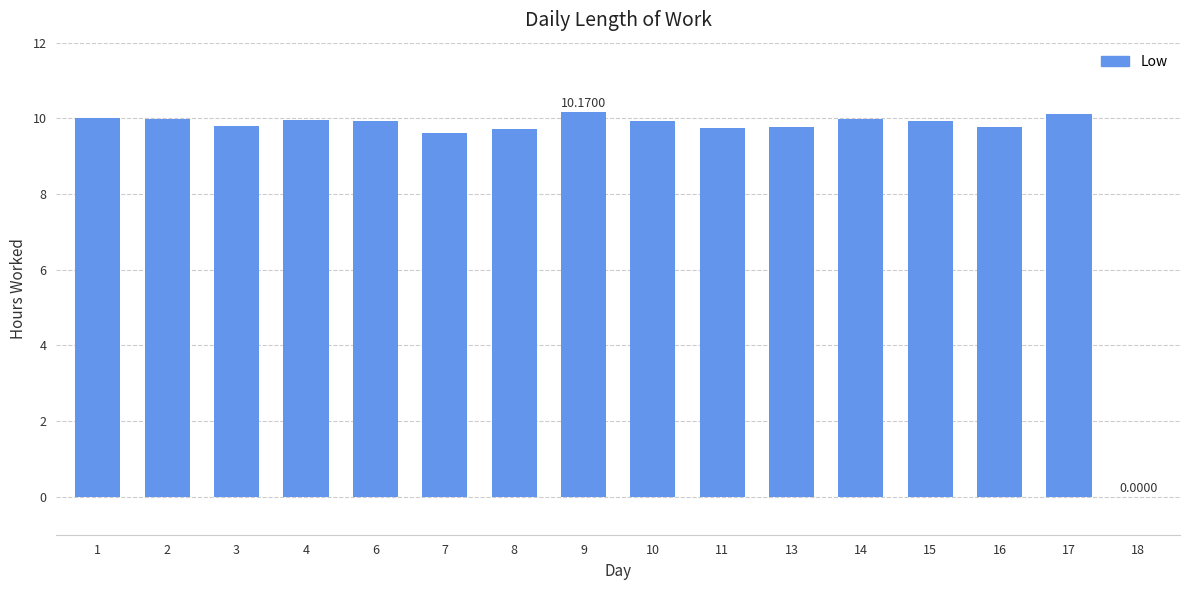

At which label does the data first exceed 9?

1